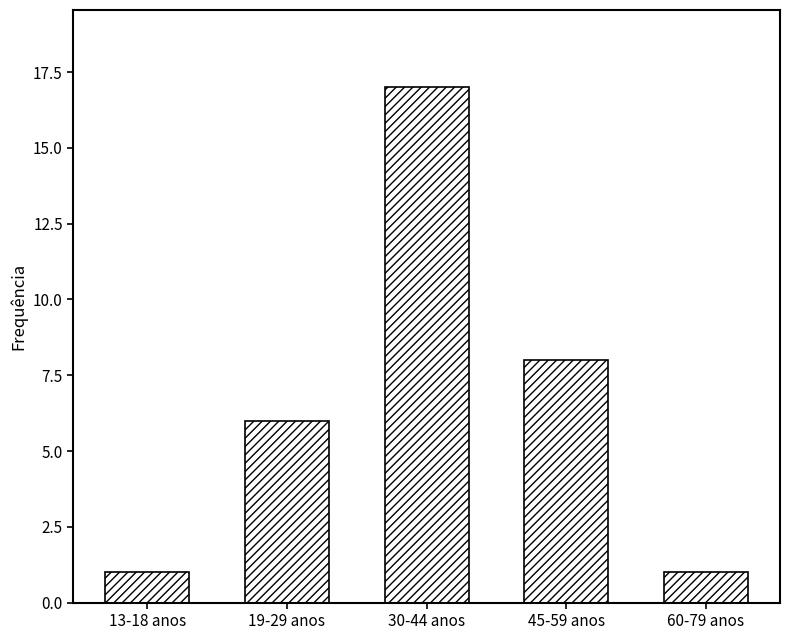

Reading right to left, list all the values displayed in this chart.

60-79 anos=1	45-59 anos=8	30-44 anos=17	19-29 anos=6	13-18 anos=1